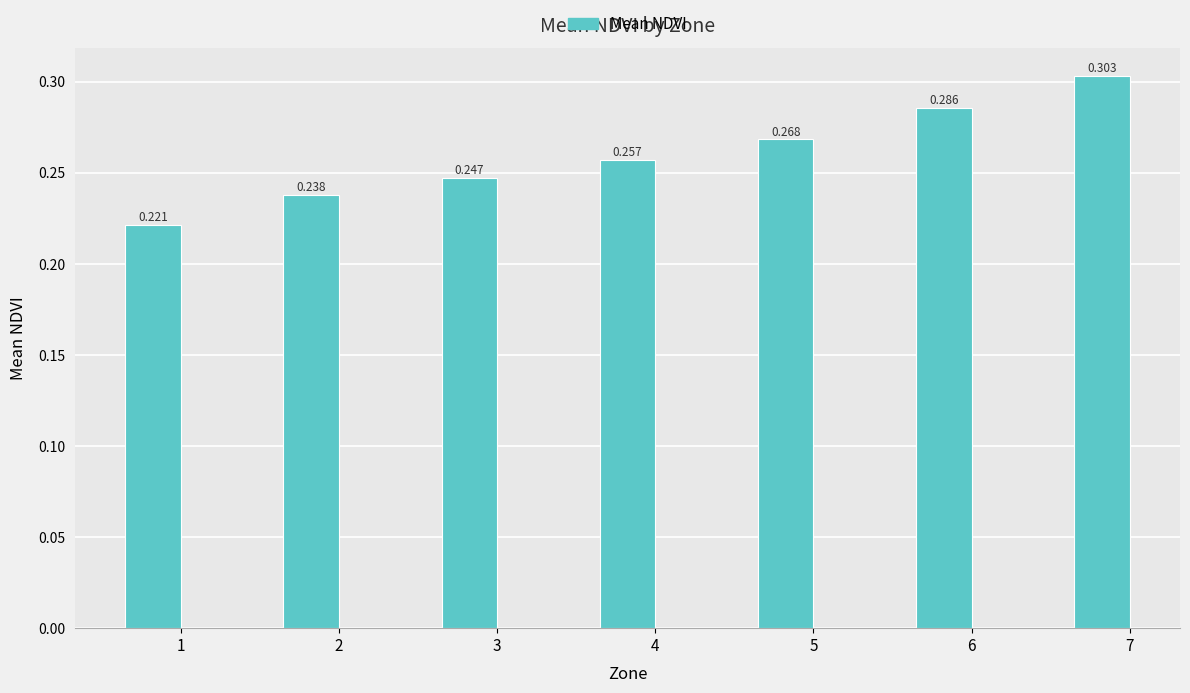

What is the difference between the maximum and minimum values?

0.1